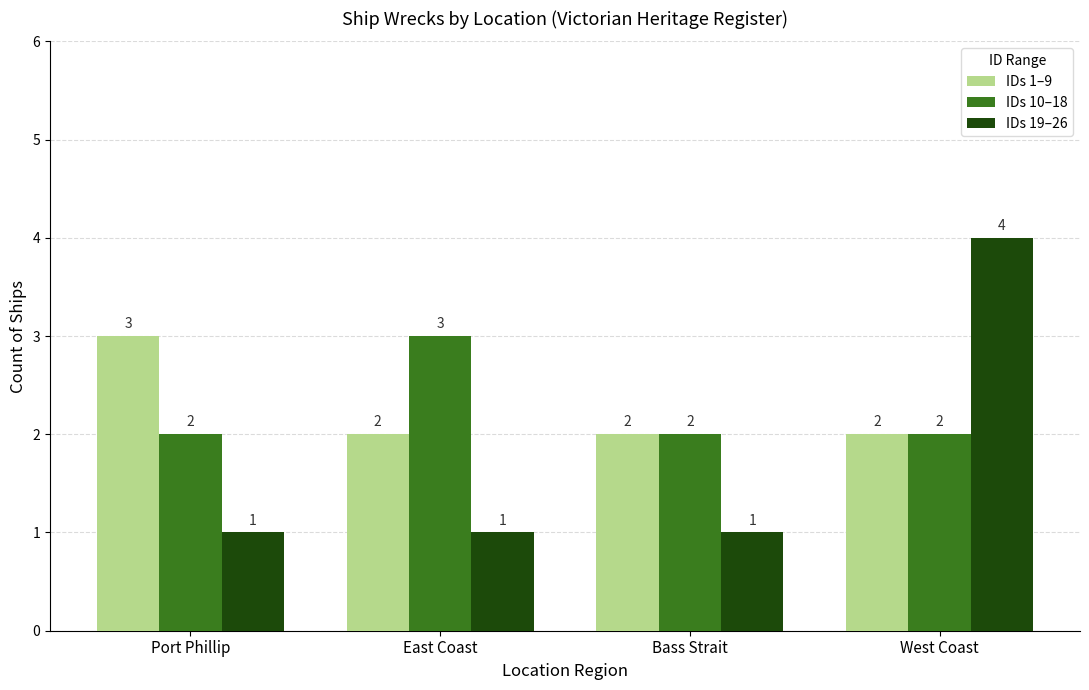

How many groups of bars are there?

4